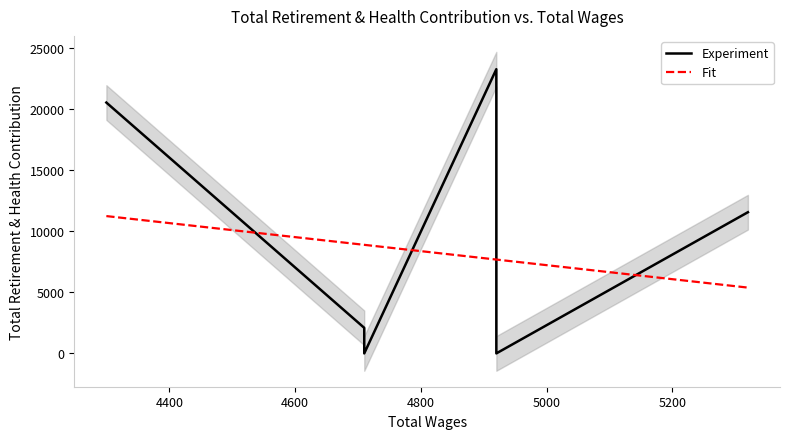

What is the difference between the second highest and minimum values in the Fit series?

3505.7